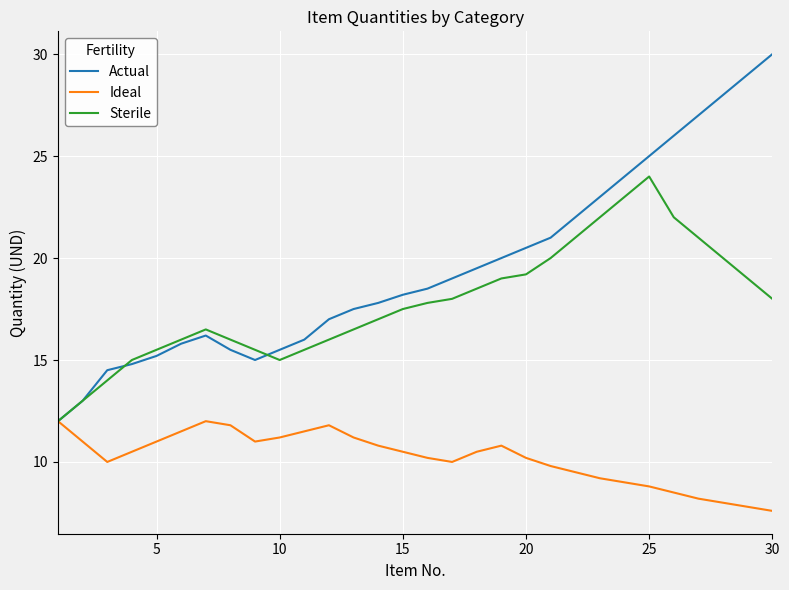

Which series has the widest spread of values?

Actual